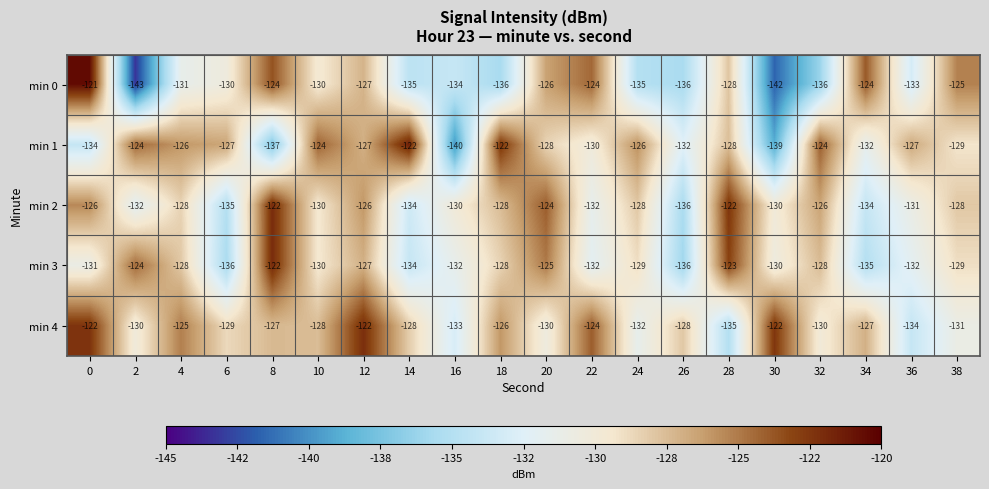

How many data points does each series have?

20